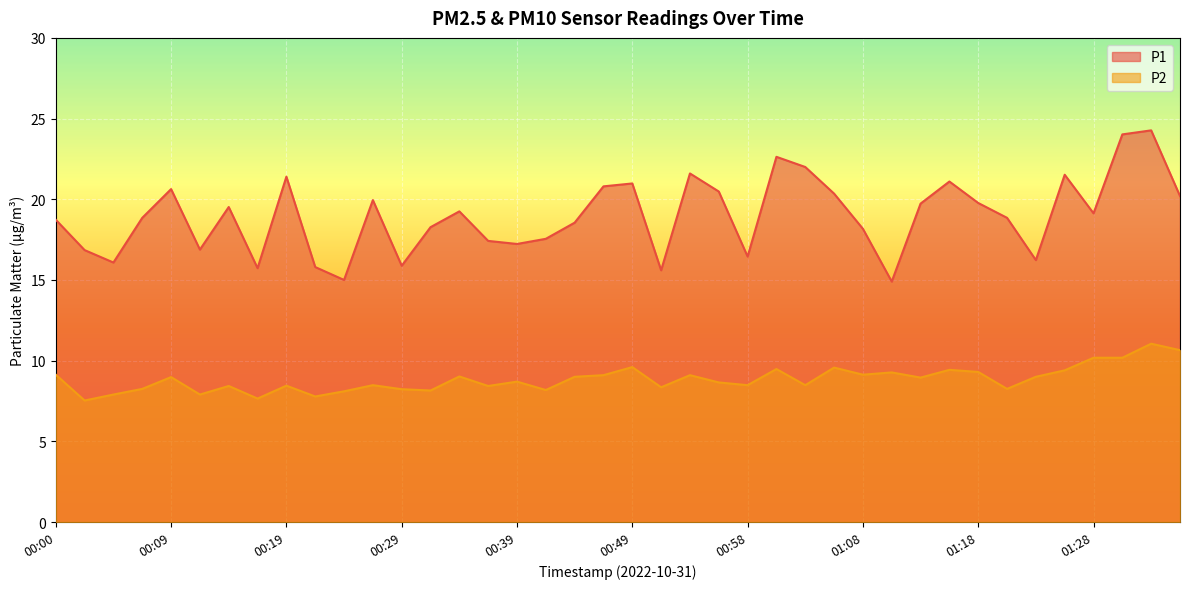

What is the label of the 5th point from the right?

01:26